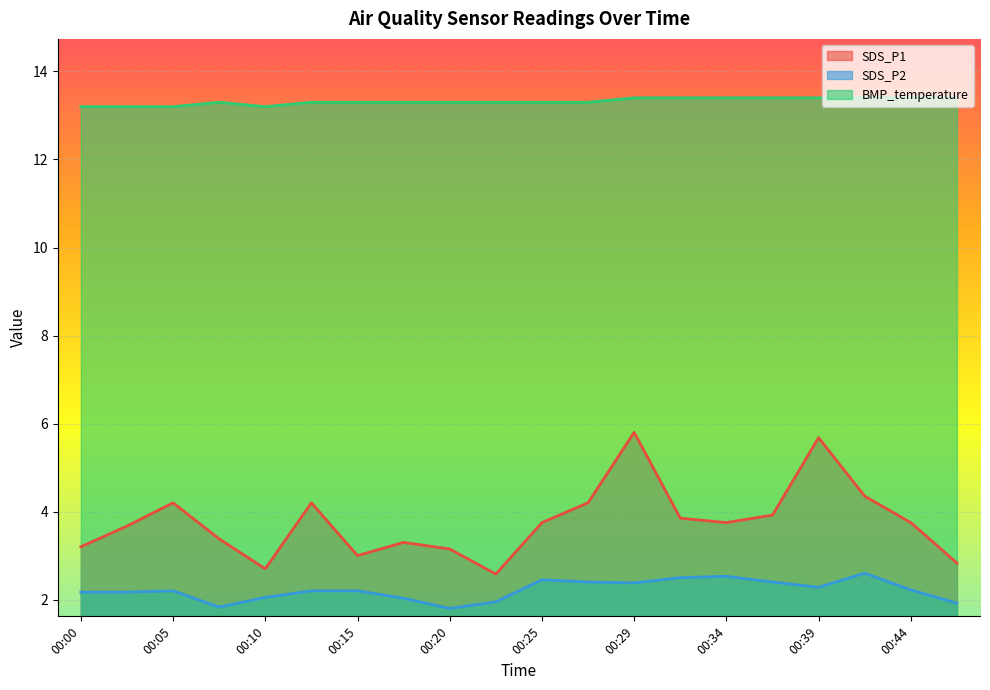

Which category has the highest value in the SDS_P1 series?

00:29